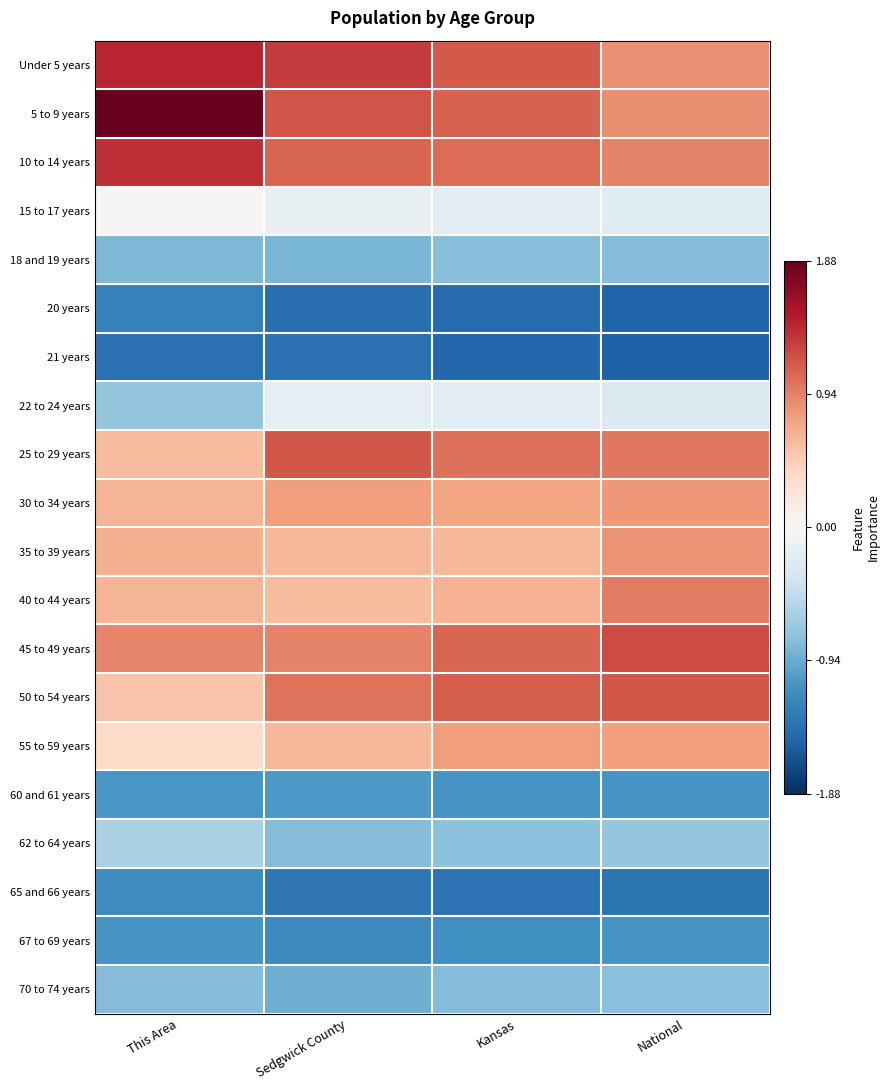

How many series are shown in this chart?

20